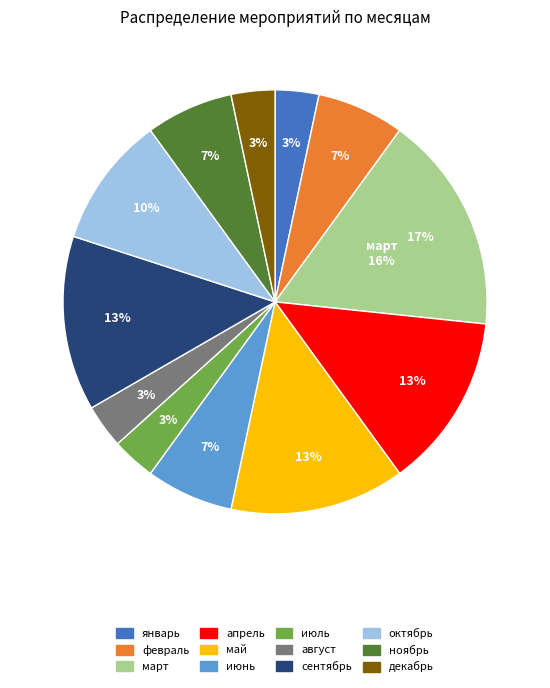

What percentage is NOT represented by февраль?

93.3%